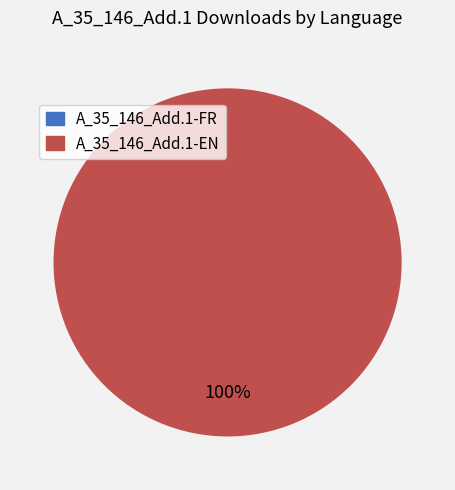

True or false: A_35_146_Add.1-EN accounts for 100% of the total.

True